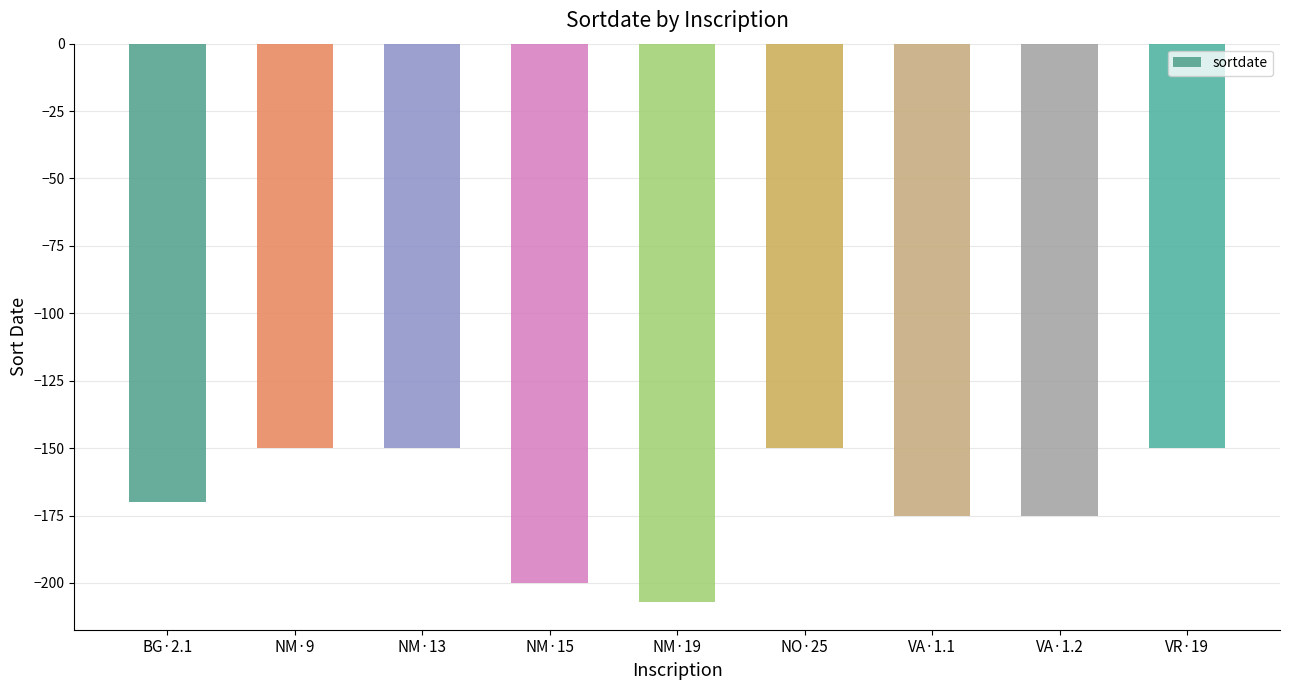

Reading left to right, list all the values displayed in this chart.

-170	-150	-150	-200	-207	-150	-175	-175	-150